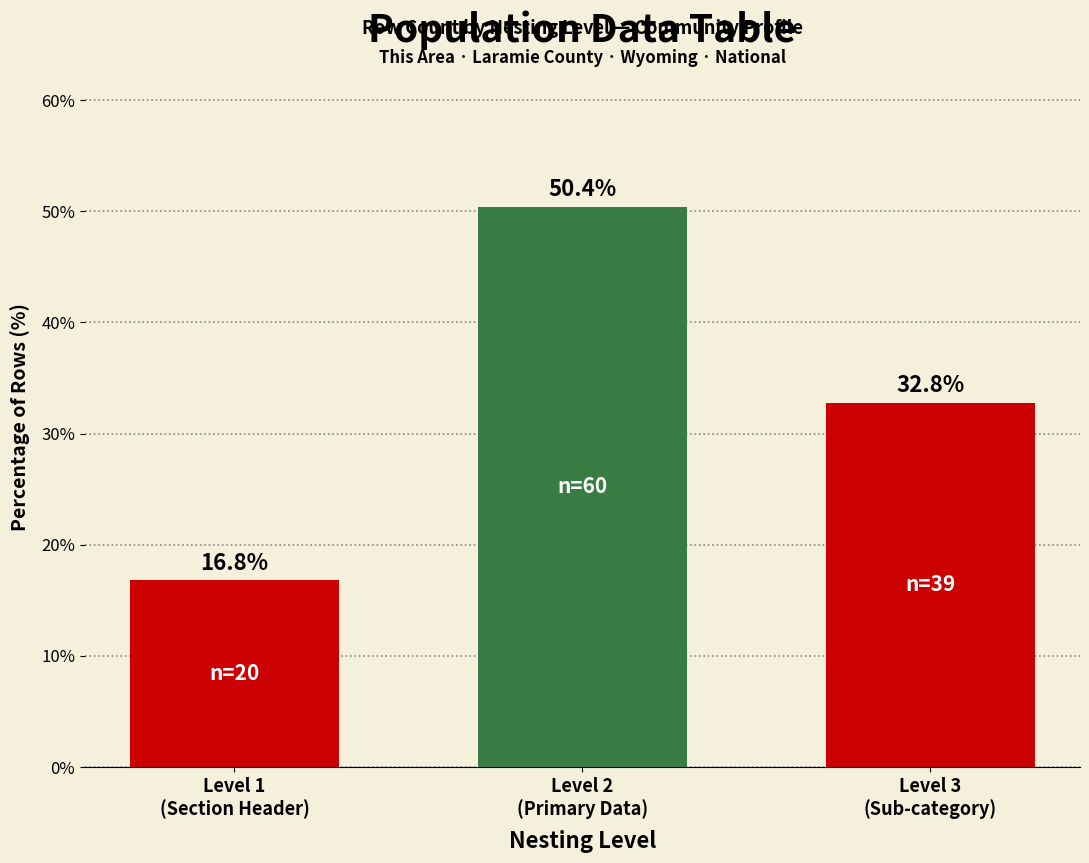

Reading left to right, transcribe all the data shown in this chart.

16.8	50.4	32.8